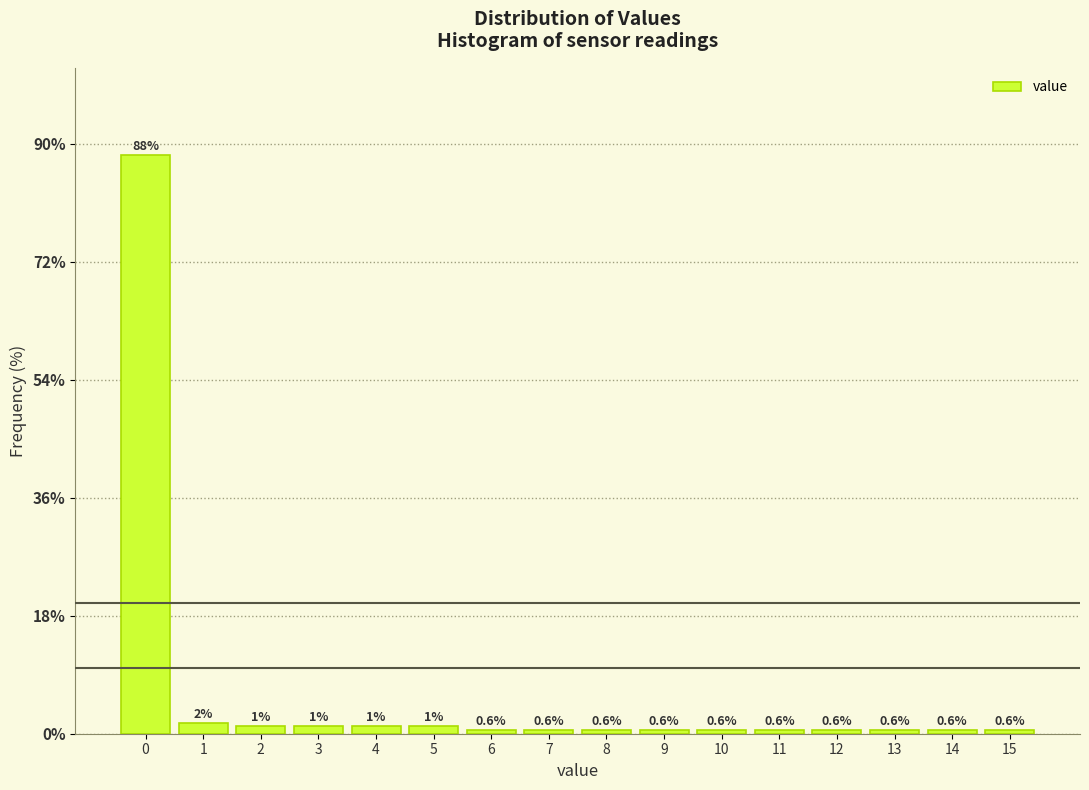

What is the greatest value displayed?

88.3